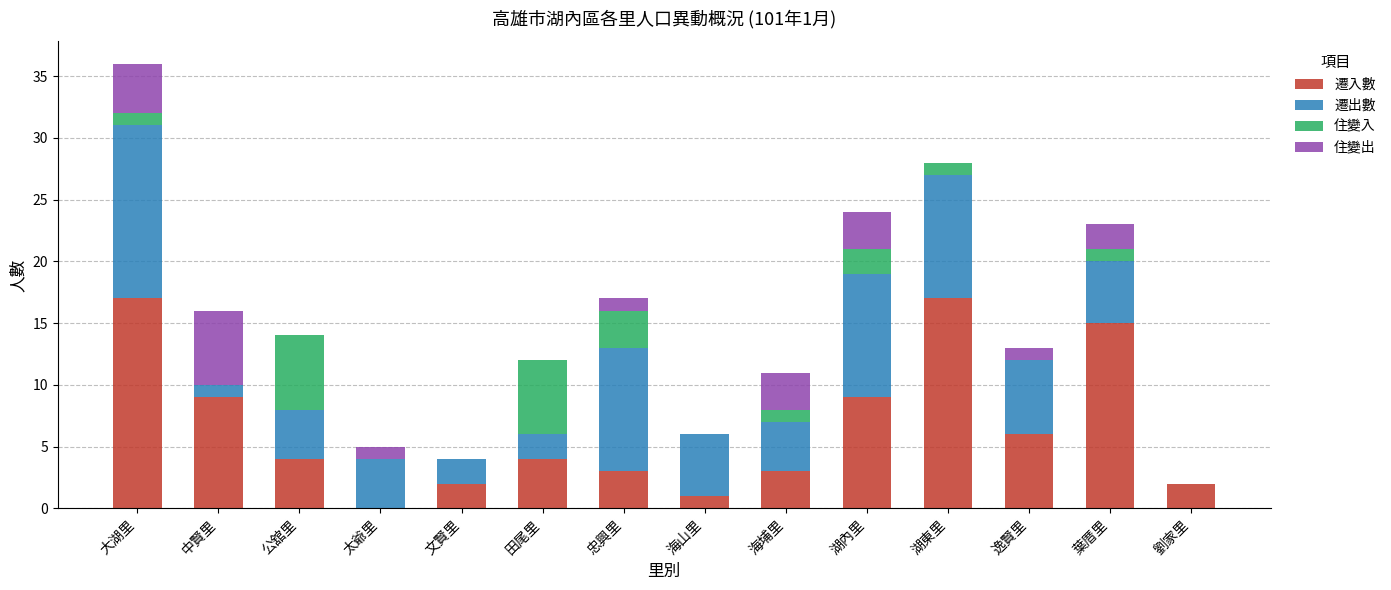

At which category is the sum across all series the highest?

大湖里